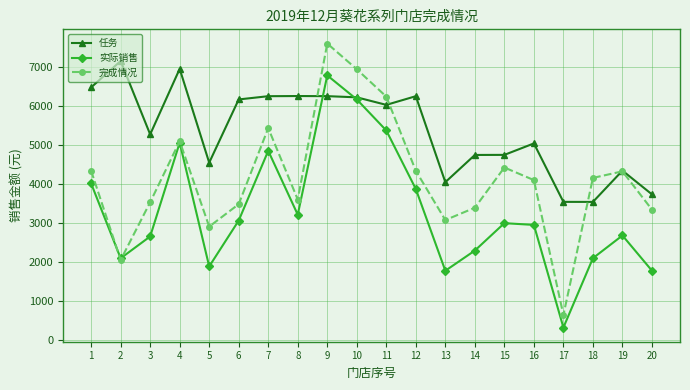

At how many categories does at least one series exceed 2620?

20